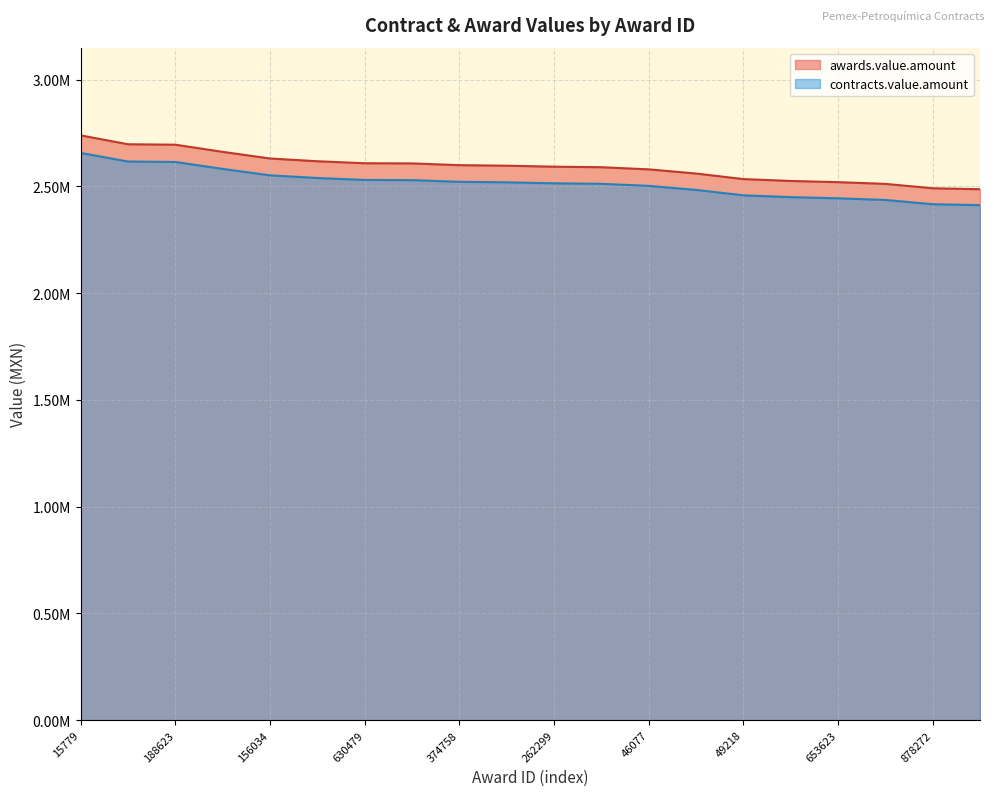

List the series in order of their peak value, lowest first.

contracts.value.amount, awards.value.amount